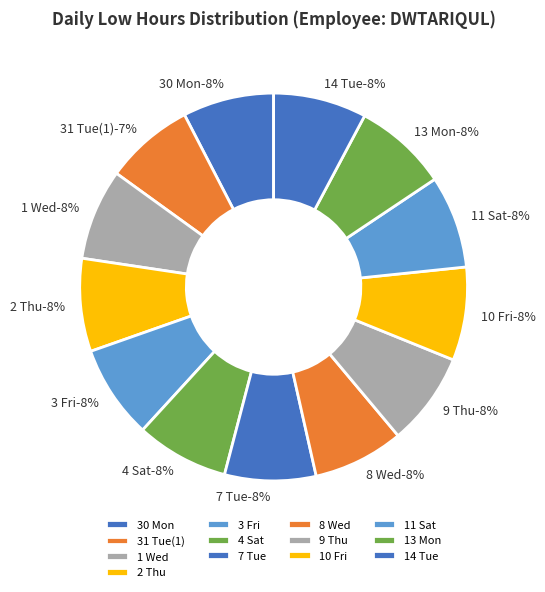

Rank the categories by value from lowest to highest.

31 Tue(1), 8 Wed, 1 Wed, 30 Mon, 7 Tue, 4 Sat, 11 Sat, 2 Thu, 9 Thu, 14 Tue, 10 Fri, 3 Fri, 13 Mon